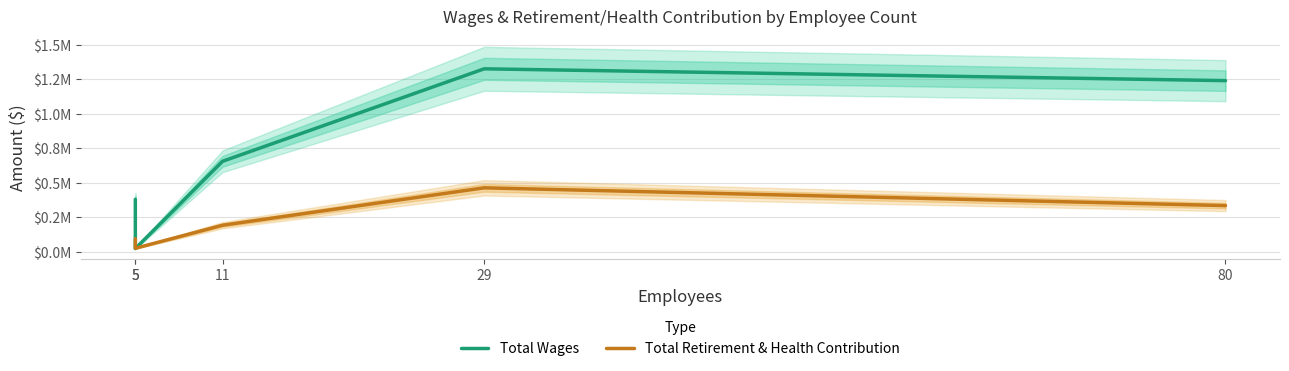

At how many categories does at least one series exceed 927368?

2